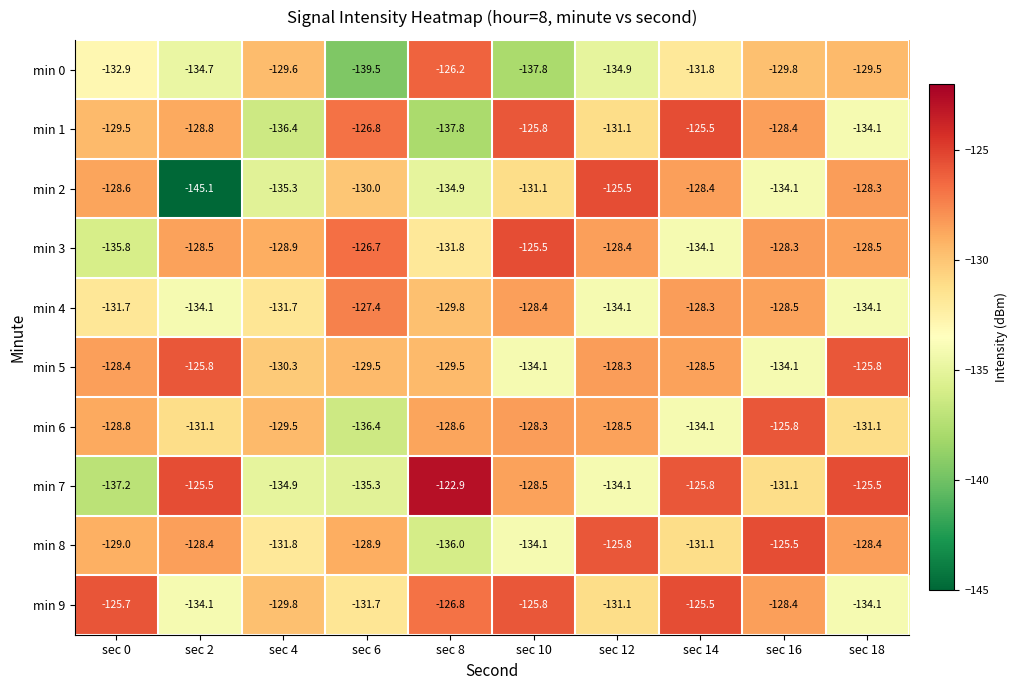

Rank the categories by min 2 value from lowest to highest.

sec 2, sec 4, sec 8, sec 16, sec 10, sec 6, sec 0, sec 14, sec 18, sec 12